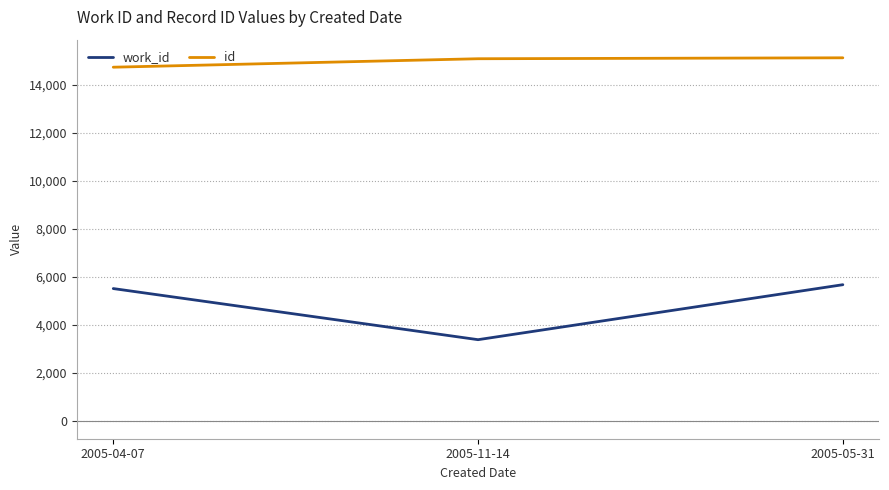

How many lines are shown in the chart?

2